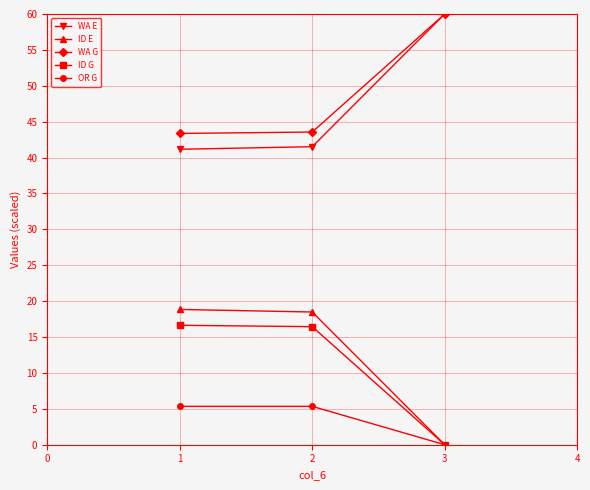

At how many categories does at least one series exceed 45?

1